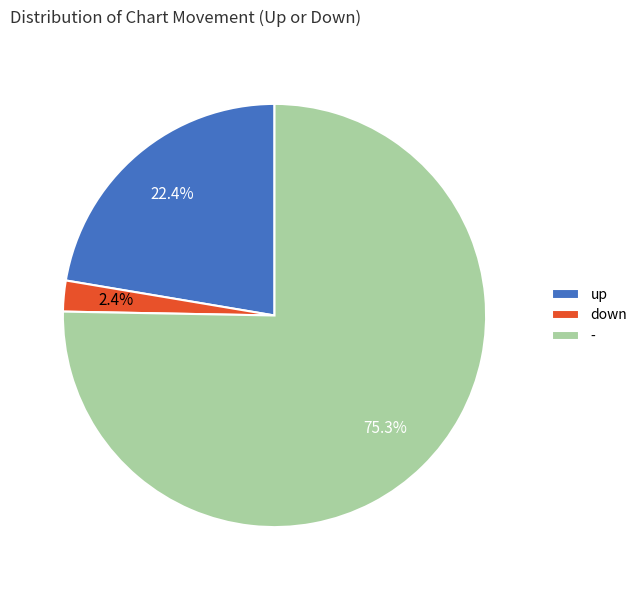

Which category has the biggest portion of the pie?

-